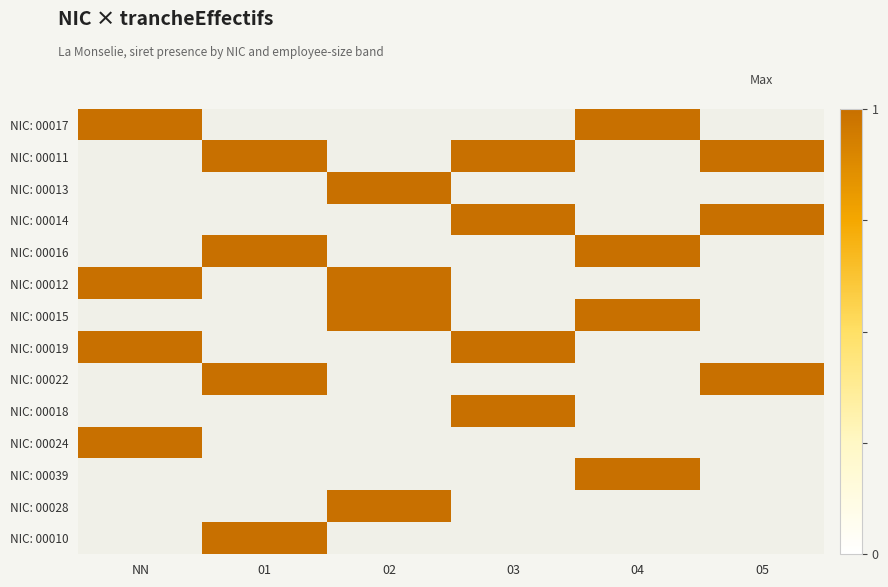

Which category has the lowest value in the 00017 series?

01